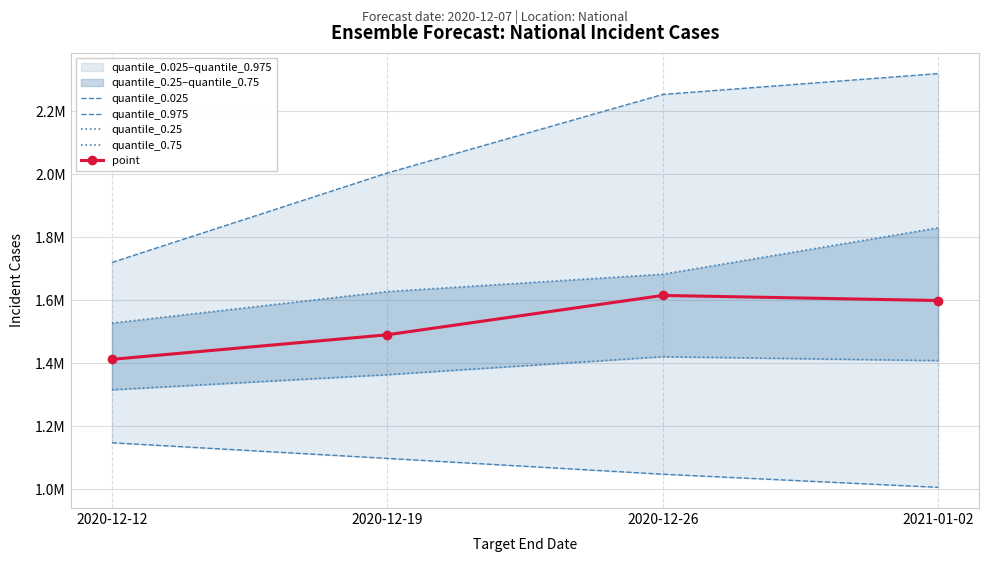

What is the difference between the point values at 2020-12-12 and 2020-12-19?

78034